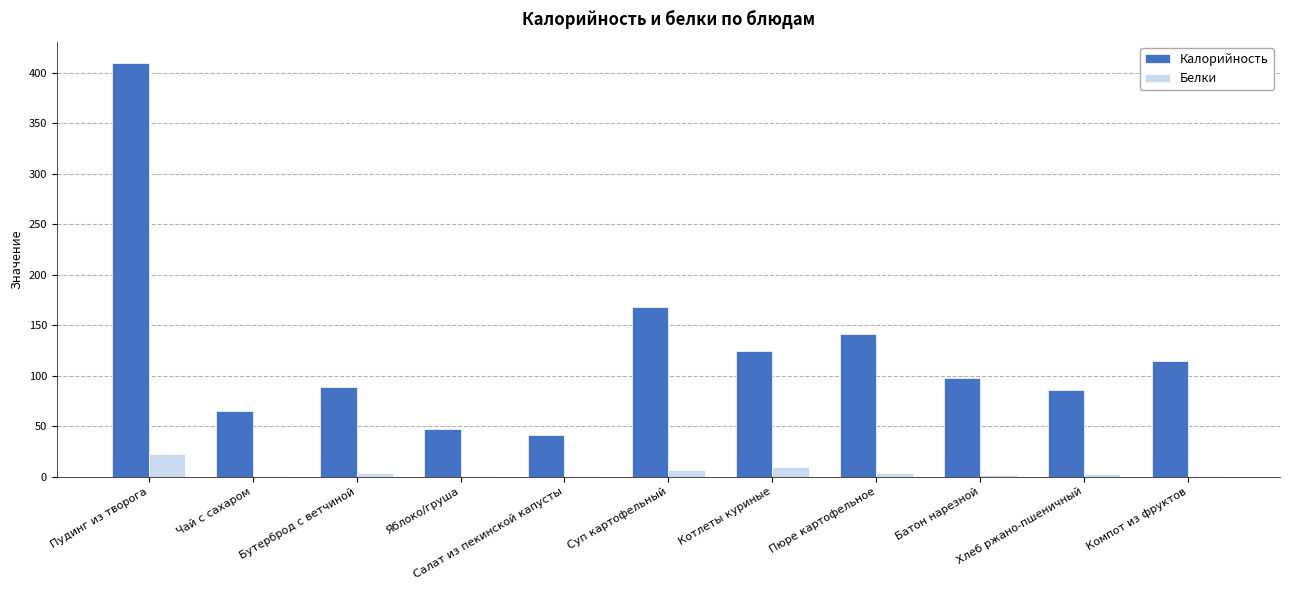

At which label is Калорийность closest to 225?

Суп картофельный